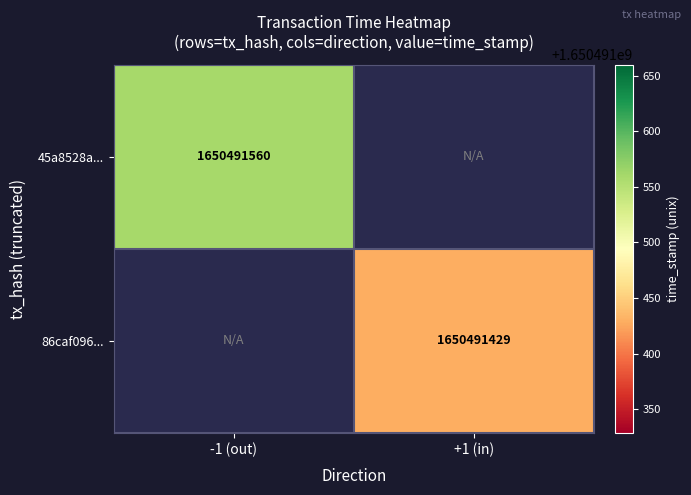

What is the greatest value displayed?

1650491560